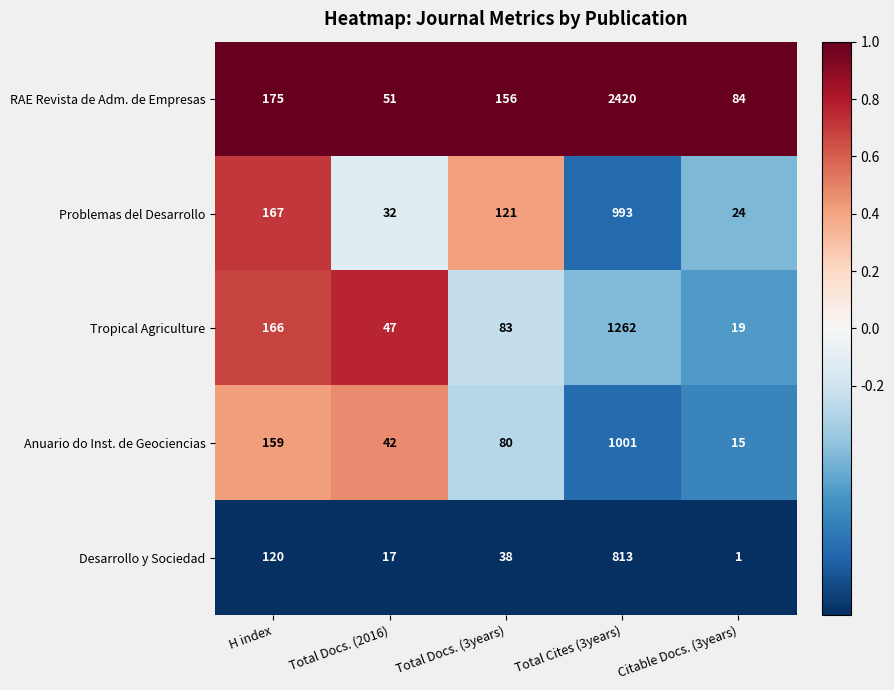

Reading right to left, list all the values displayed in this chart.

RAE Revista de Adm. de Empresas: Citable Docs. (3years)=84	Total Cites (3years)=2420	Total Docs. (3years)=156	Total Docs. (2016)=51	H index=175
Problemas del Desarrollo: Citable Docs. (3years)=24	Total Cites (3years)=993	Total Docs. (3years)=121	Total Docs. (2016)=32	H index=167
Tropical Agriculture: Citable Docs. (3years)=19	Total Cites (3years)=1262	Total Docs. (3years)=83	Total Docs. (2016)=47	H index=166
Anuario do Inst. de Geociencias: Citable Docs. (3years)=15	Total Cites (3years)=1001	Total Docs. (3years)=80	Total Docs. (2016)=42	H index=159
Desarrollo y Sociedad: Citable Docs. (3years)=1	Total Cites (3years)=813	Total Docs. (3years)=38	Total Docs. (2016)=17	H index=120